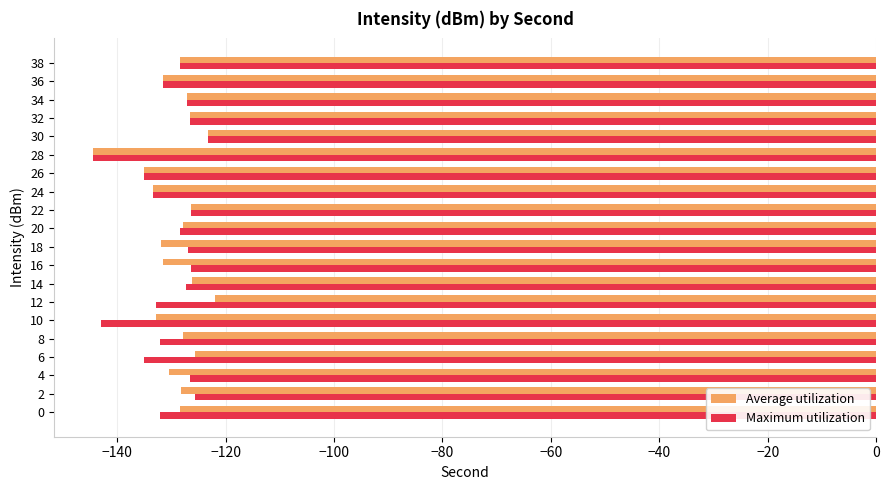

True or false: Average utilization has a value of -167.6 at 10.

False